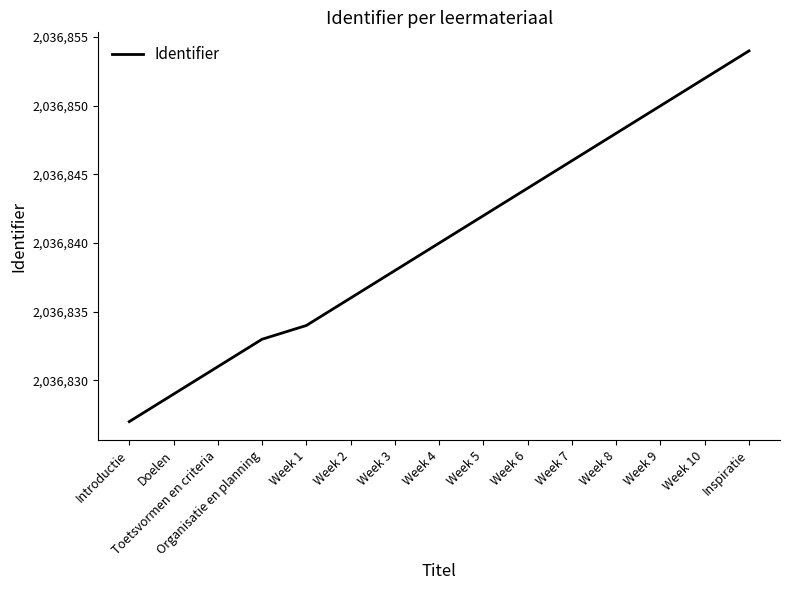

List the labels in order of value, largest first.

Inspiratie, Week 10, Week 9, Week 8, Week 7, Week 6, Week 5, Week 4, Week 3, Week 2, Week 1, Organisatie en planning, Toetsvormen en criteria, Doelen, Introductie